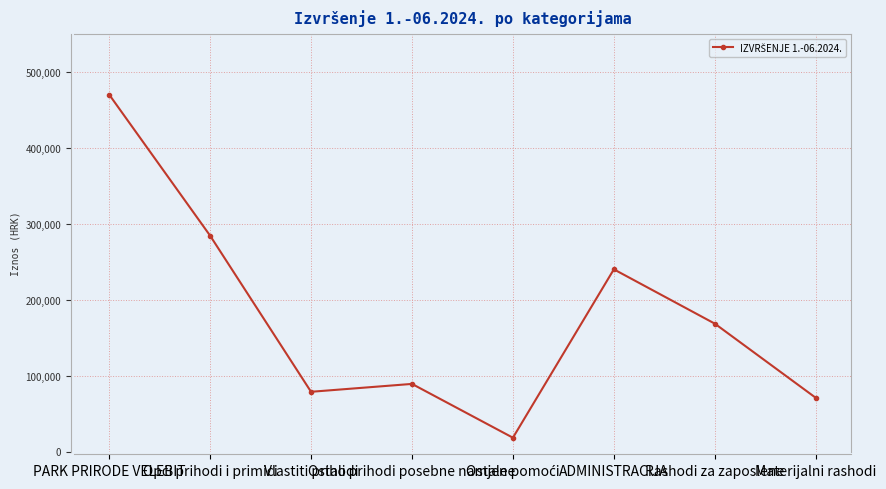

What is the value of the 1st point from the left?

470198.9